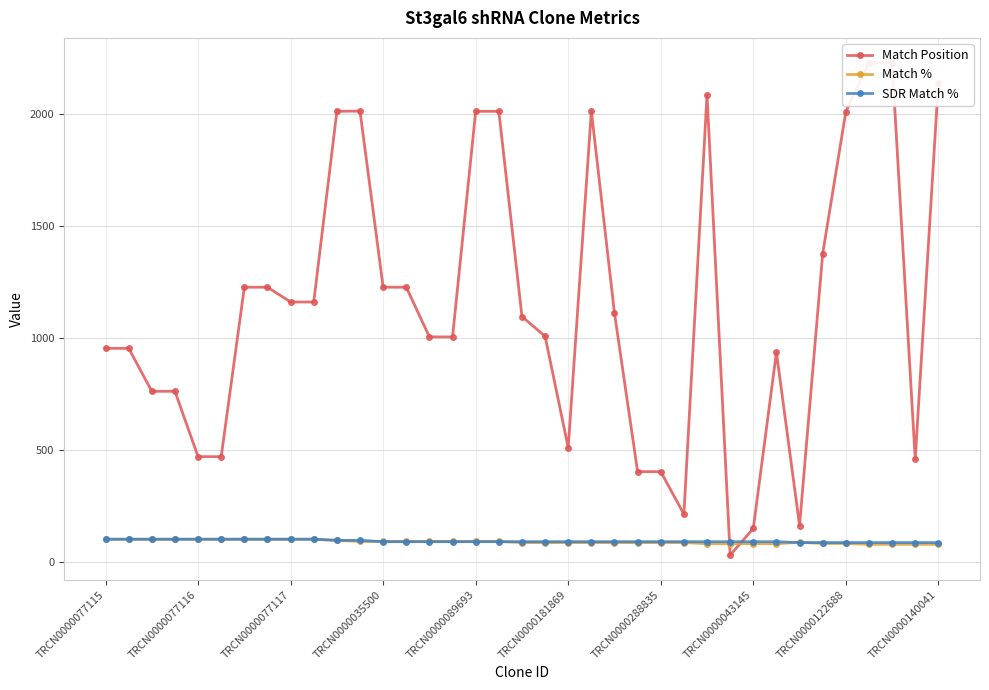

The value of Match % at 18 is 141. True or false?

False